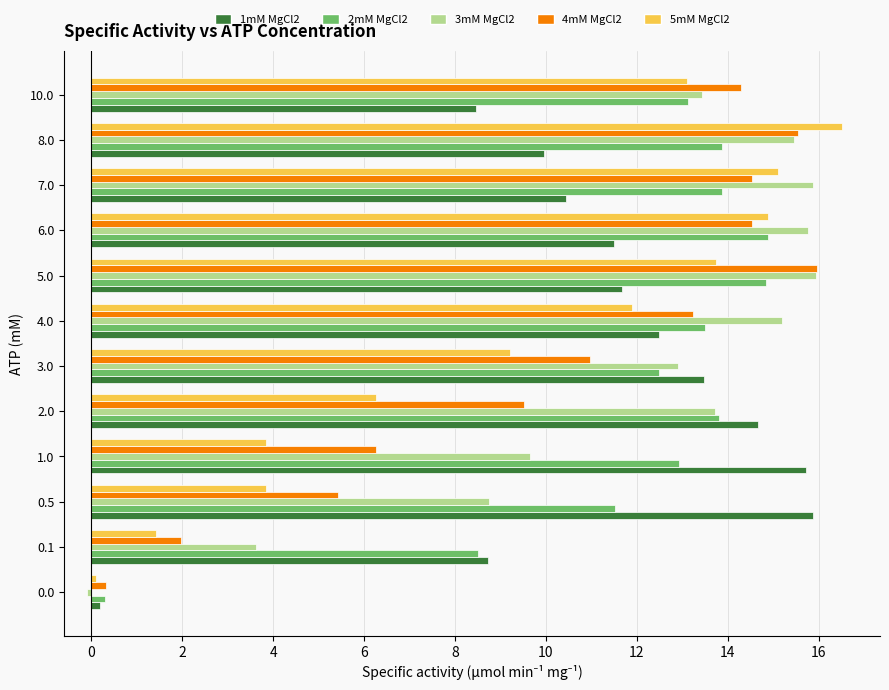

Is the value of 4mM MgCl2 at 0.1 greater than the value of 5mM MgCl2 at 3.0?

No